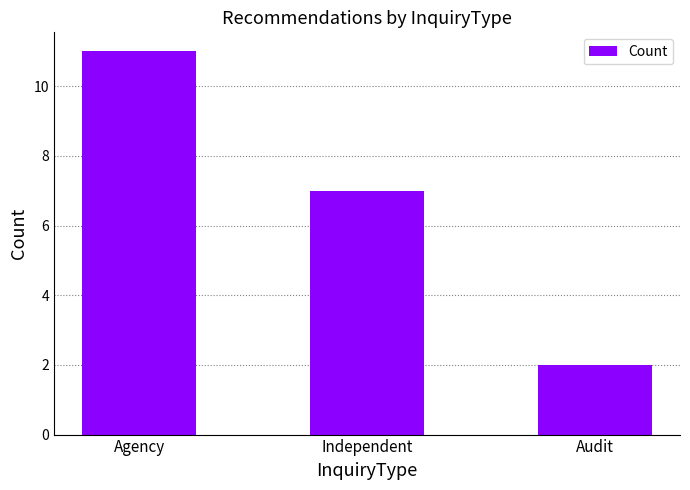

Is it true that the value at Agency is 15?

False